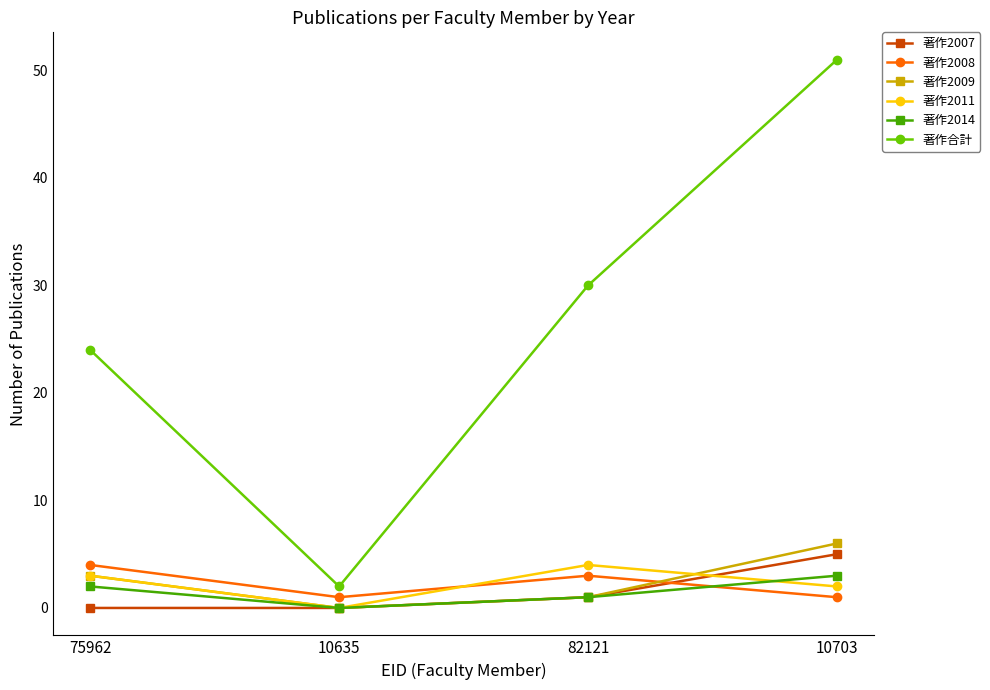

At which category does the chart reach its peak across all series?

10703